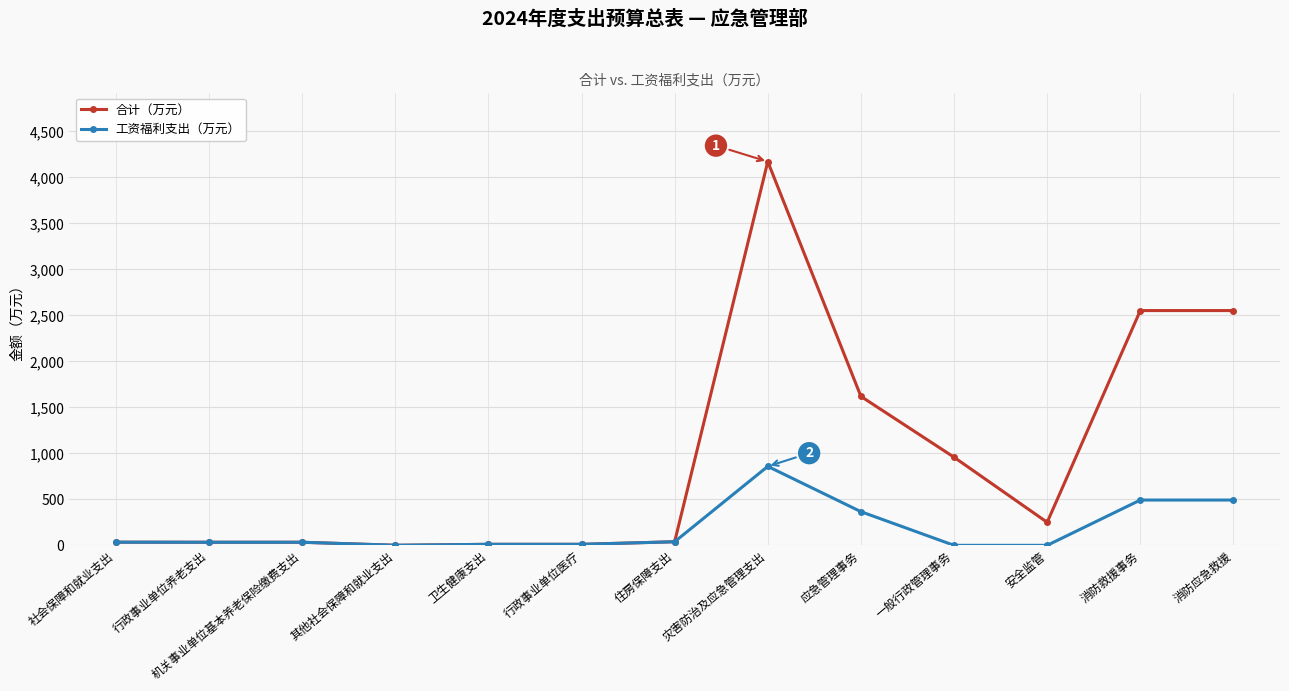

What is the highest value of the 合计（万元） series?

4171.9